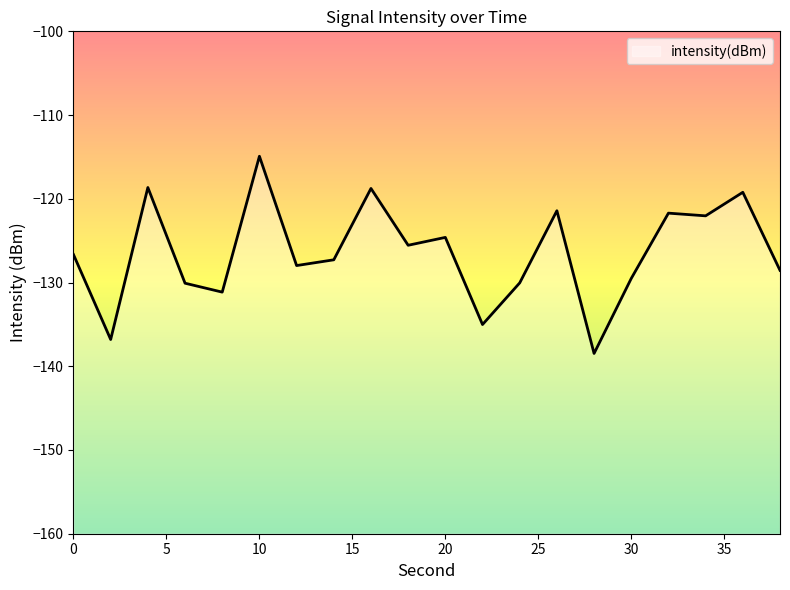

What is the value of the 3rd point from the left?

-118.7